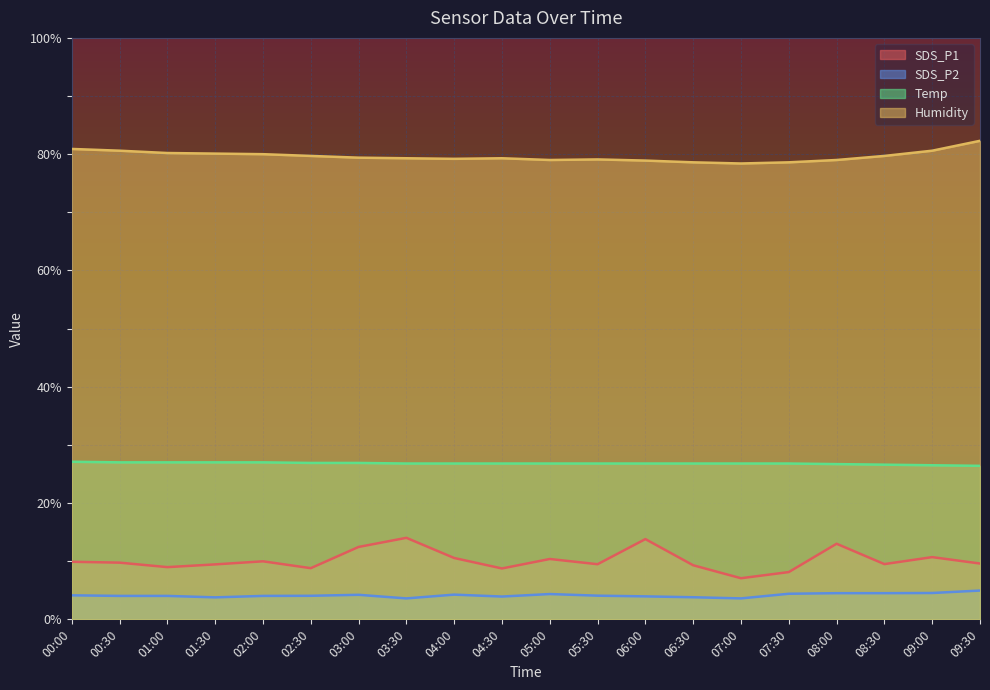

True or false: Humidity and SDS_P2 cross at least once.

False